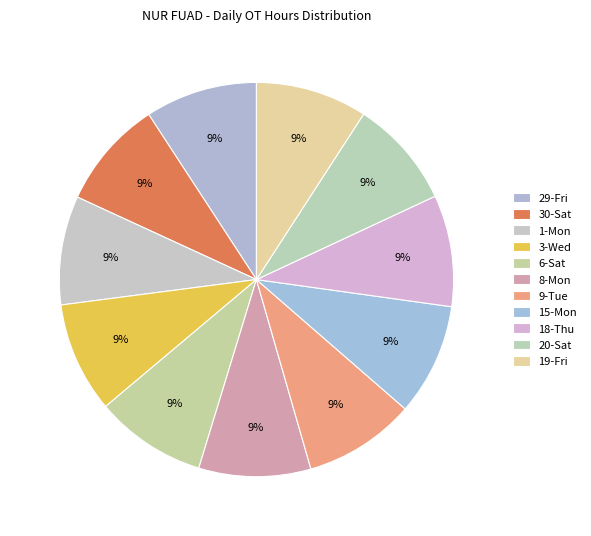

What is the change in value from 1-Mon to 18-Thu?

+0.3